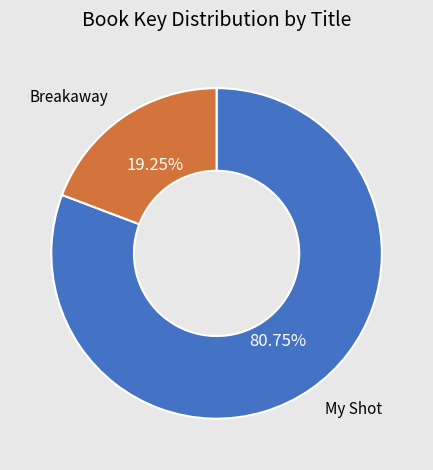

What is the largest slice in the pie chart?

My Shot